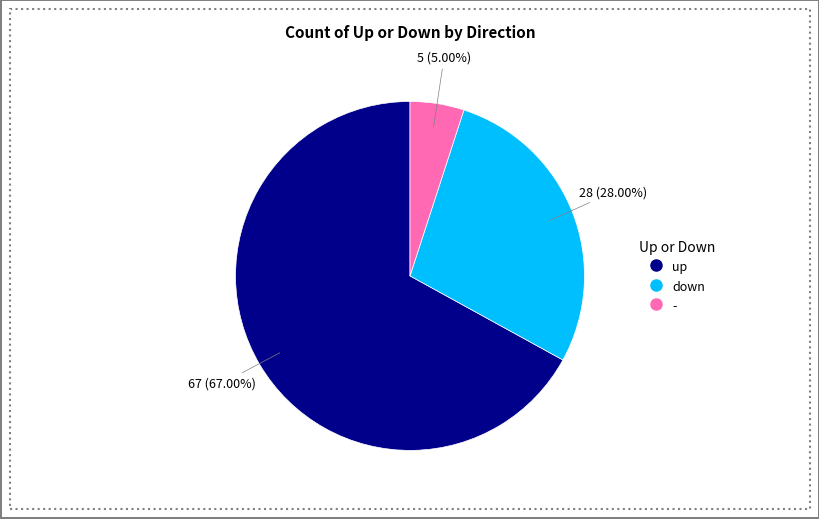

Do down and - together represent more than half of the pie?

No